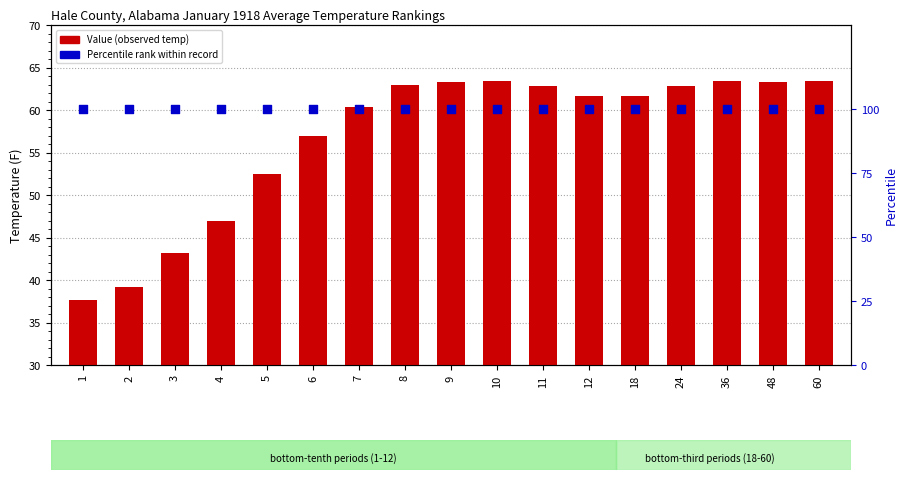

What are all the series names shown in the legend?

Value, Percentile rank